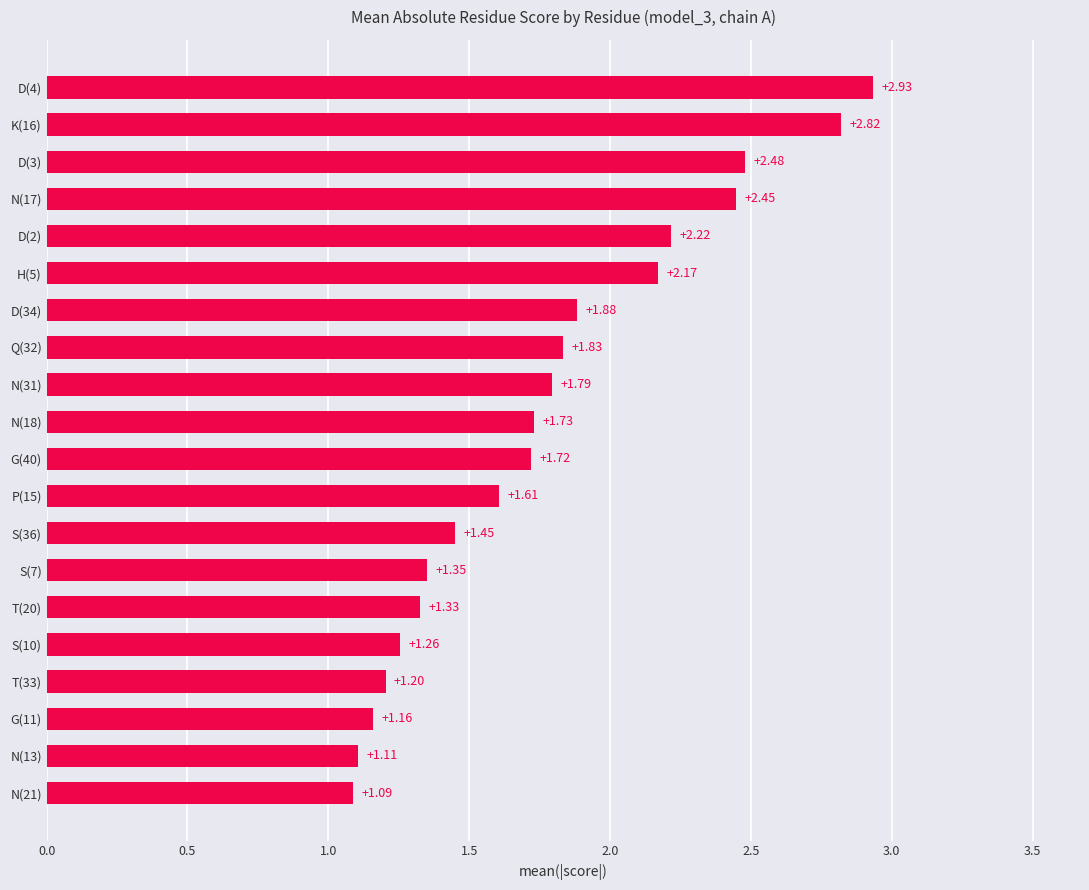

List the labels in order of value, smallest first.

N(21), N(13), G(11), T(33), S(10), T(20), S(7), S(36), P(15), G(40), N(18), N(31), Q(32), D(34), H(5), D(2), N(17), D(3), K(16), D(4)